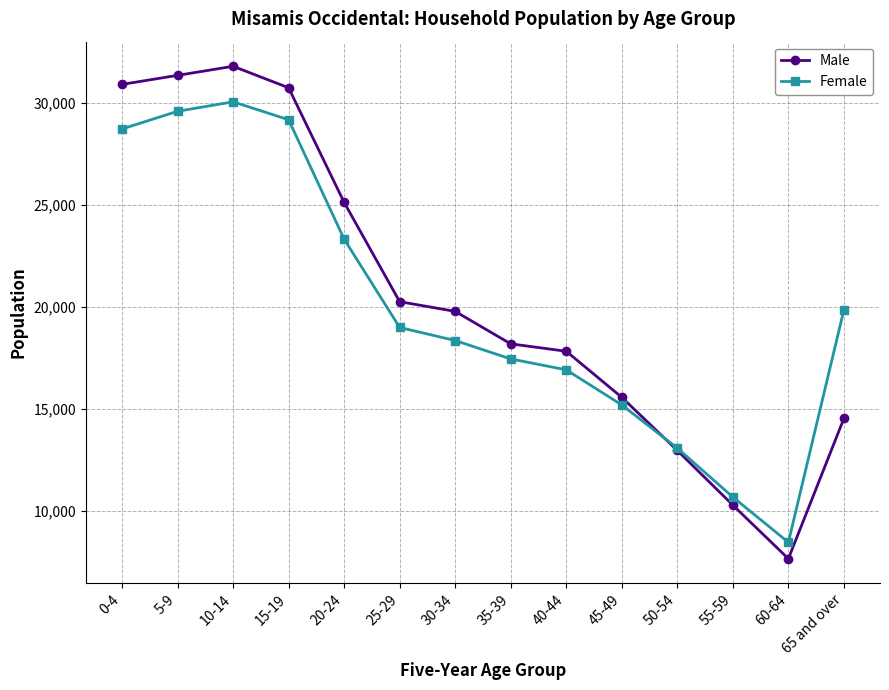

What is the total value across all series at 5-9?

60905